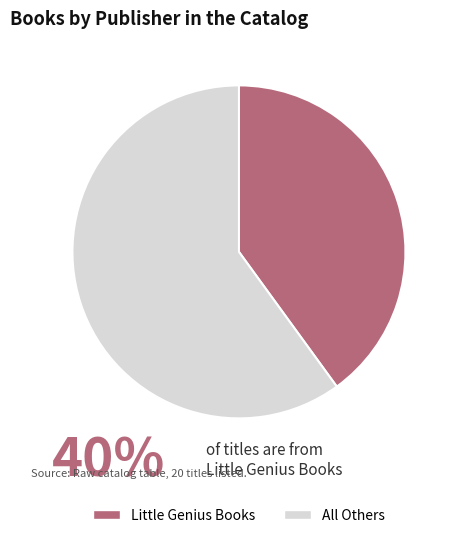

Do Little Genius Books and All Others together represent more than half of the pie?

Yes